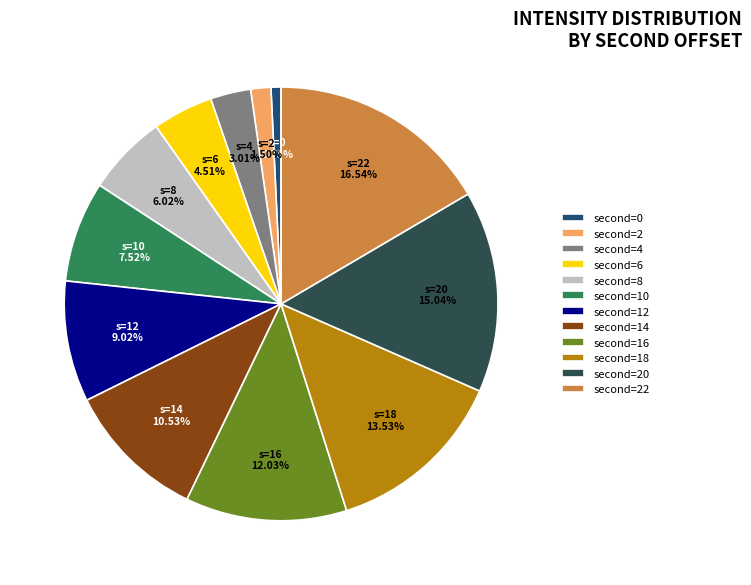

Does any single category account for the majority?

No